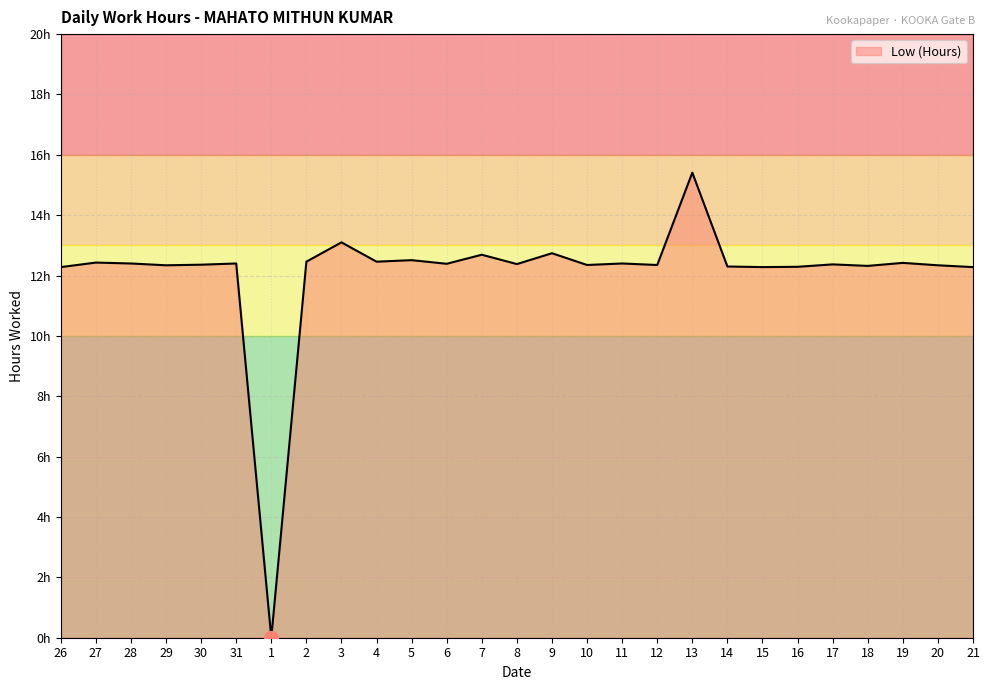

What is the difference between the values at 7 and 8?

0.3